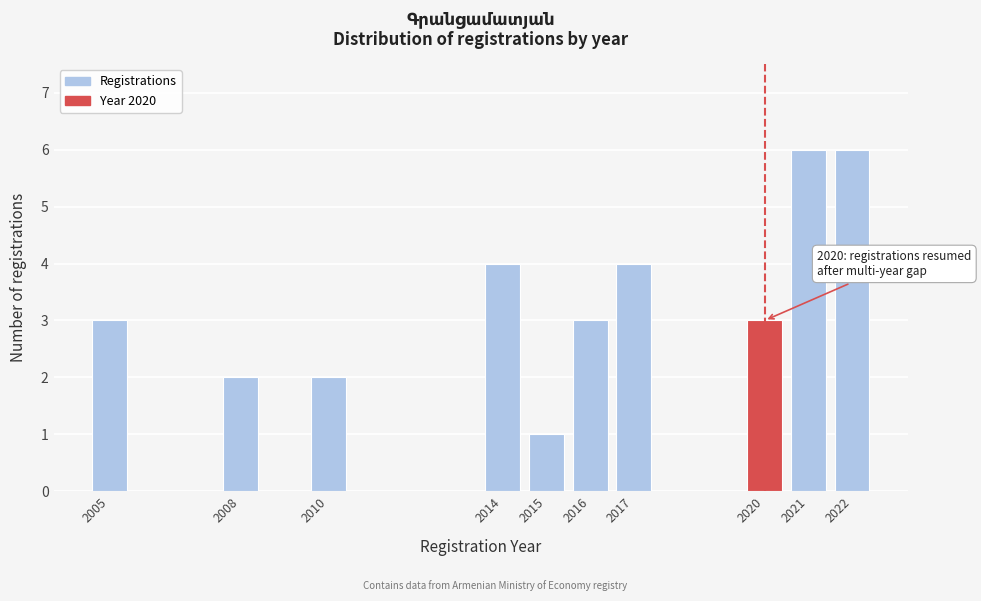

Reading left to right, what are all the values shown in this chart?

3	2	2	4	1	3	4	3	6	6